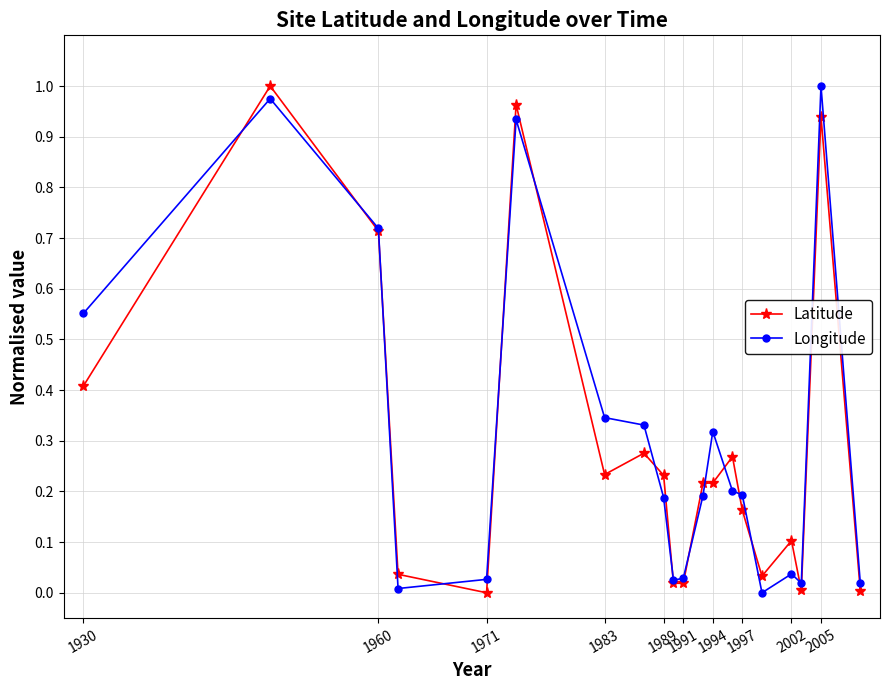

True or false: Longitude has more than 0 points higher than both neighbors.

True